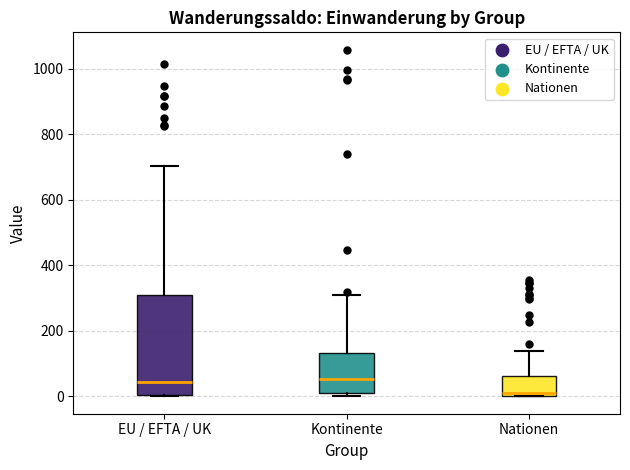

Reading left to right, read every box against the y-axis: the position of its median line, the range the box covers, and the ends of its whiskers. The values are not printed on the chart, so give them approximately, as read against the axis.

EU / EFTA / UK: median 40, box 0 to 300, whiskers 0 to 700
Kontinente: median 60, box 20 to 140, whiskers 0 to 320
Nationen: median 20, box 0 to 60, whiskers 0 to 140